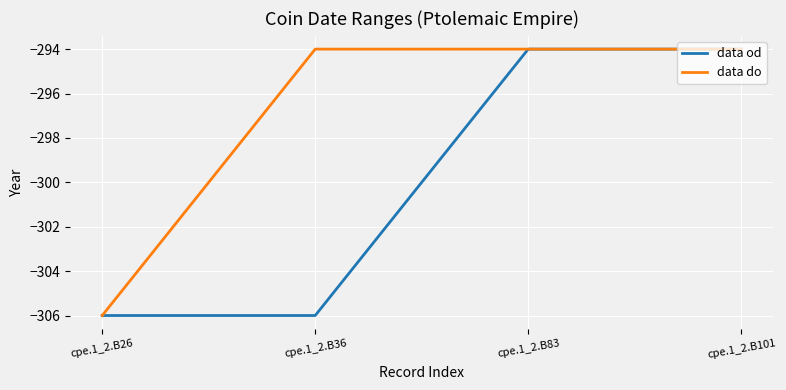

Which category has the lowest value in the data do series?

cpe.1_2.B26